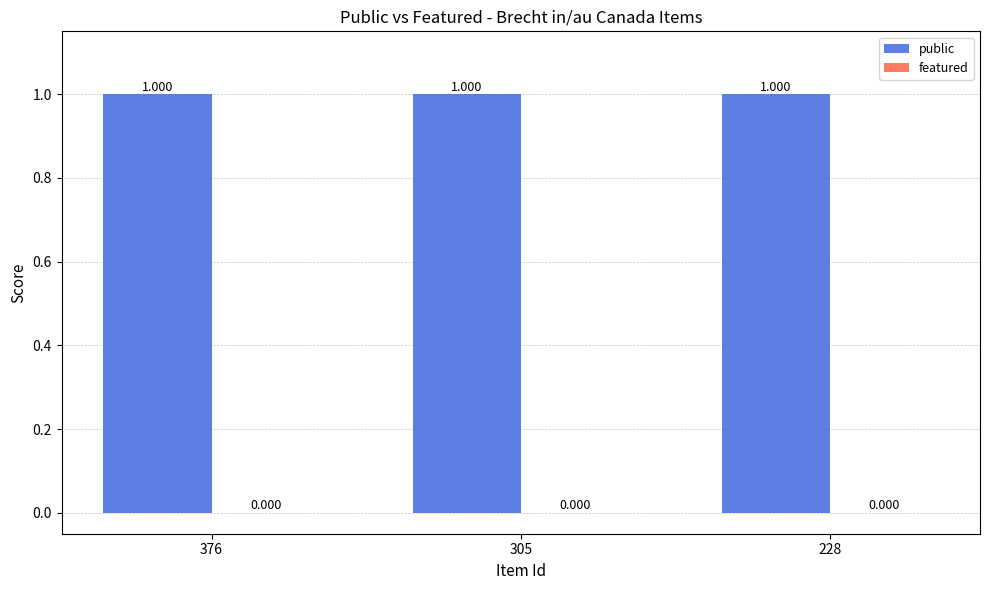

Which series has the largest total across all categories?

public